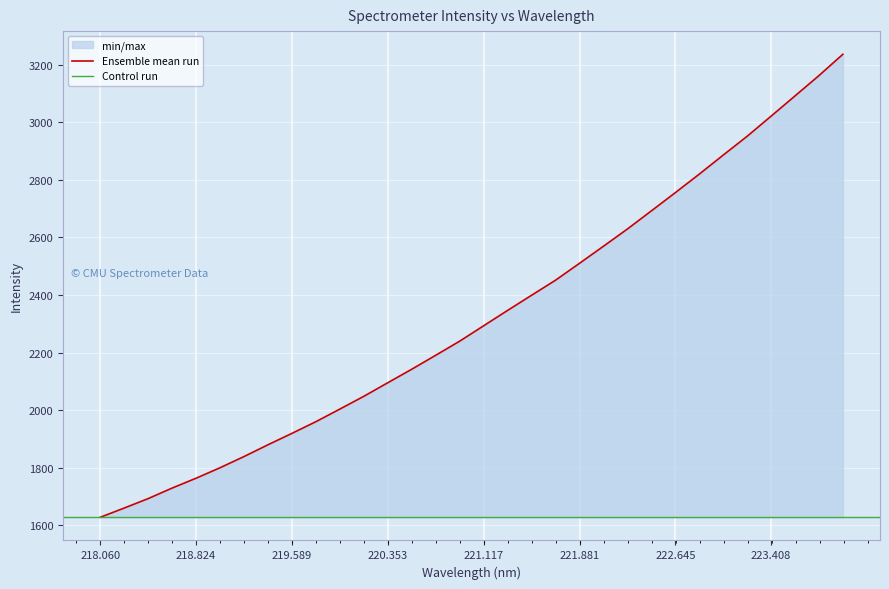

Reading left to right, extract all data points from this chart.

1627.6	1659.7	1692.5	1729.2	1763.4	1799.9	1838.8	1879.7	1919.4	1960.0	2003.9	2048.2	2095.4	2142.3	2190.8	2239.9	2293.3	2346.7	2399.4	2451.7	2510.3	2569.6	2629.5	2692.5	2755.8	2820.1	2886.3	2951.6	3021.5	3091.8	3162.5	3236.6